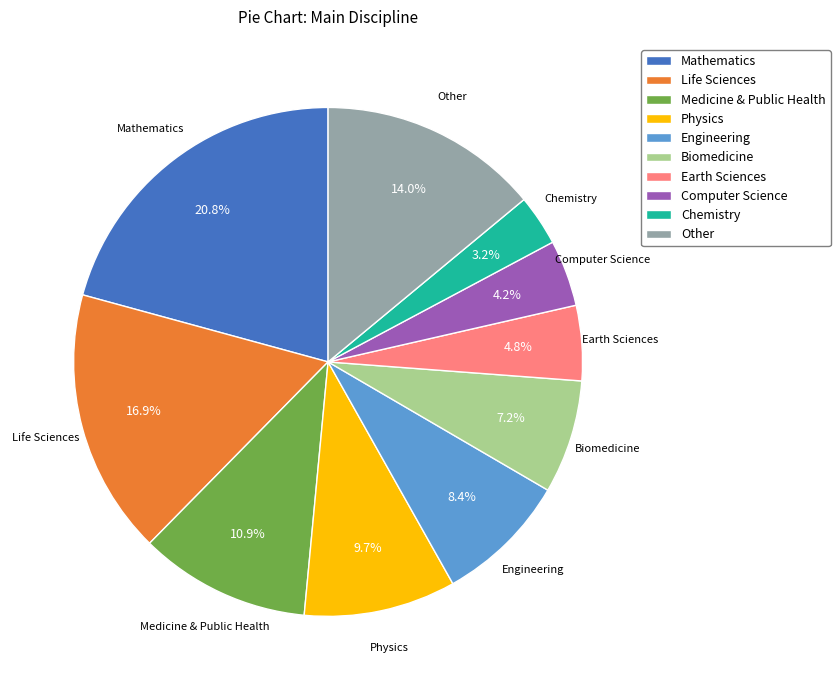

Rank the categories by value from highest to lowest.

Mathematics, Life Sciences, Other, Medicine & Public Health, Physics, Engineering, Biomedicine, Earth Sciences, Computer Science, Chemistry